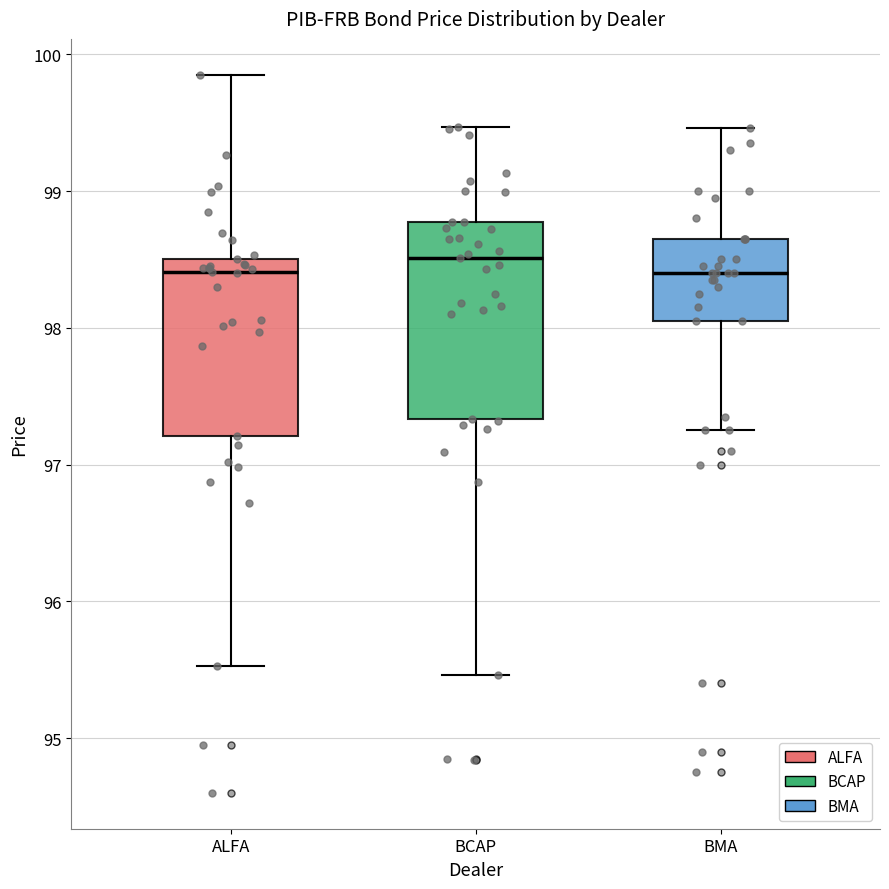

Where does the lower whisker of the box for BCAP end on the y-axis? The values are not printed on the chart, so give them approximately, as read against the axis.

95.5